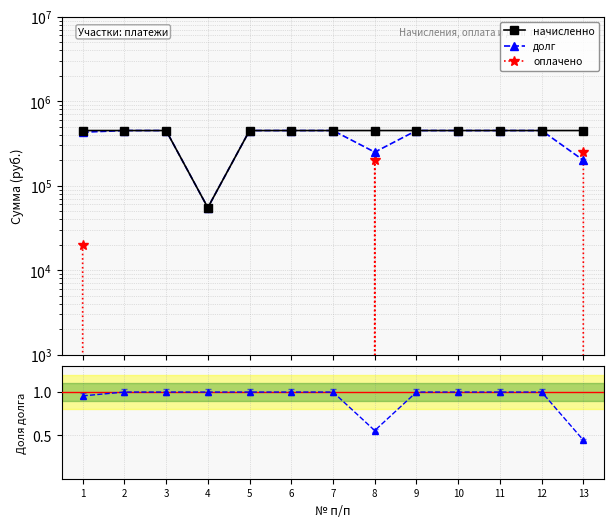

Which series has the largest range (max minus min)?

начисленно